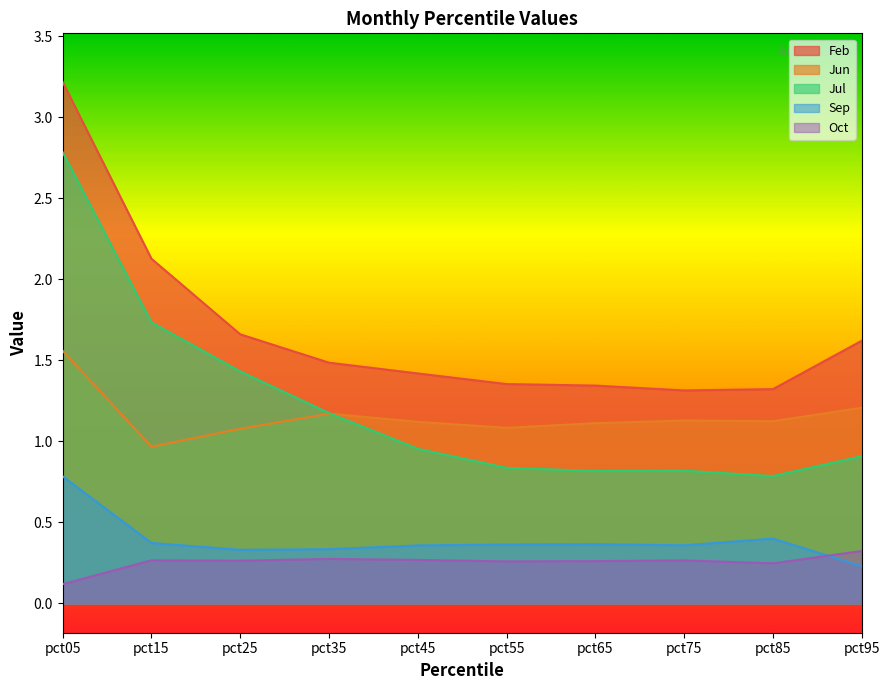

True or false: Sep and Jul intersect in this chart.

False